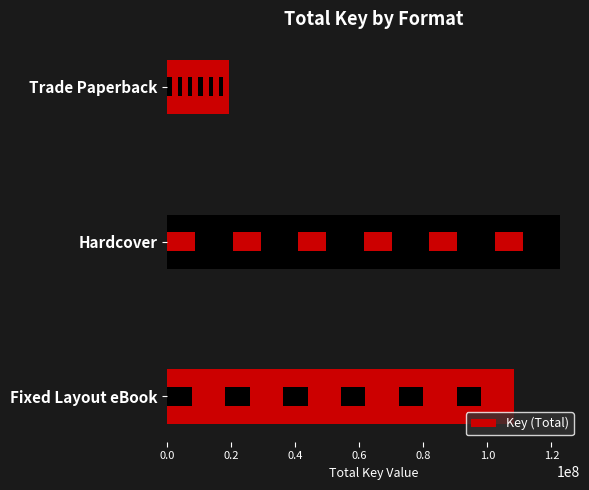

Is it true that the value at Trade Paperback is 31057721?

False